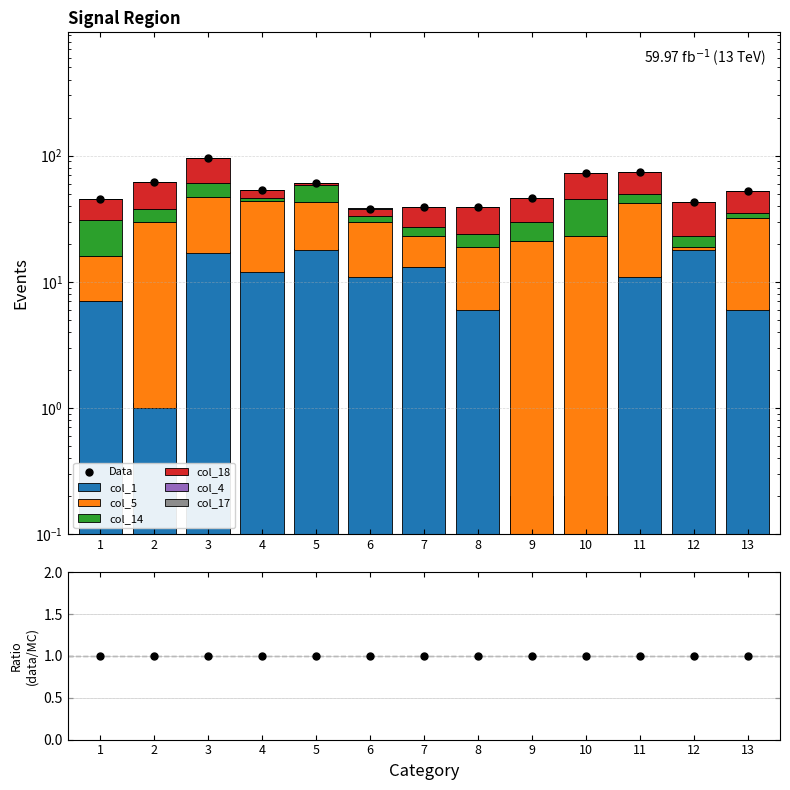

Which series contains the lowest Y value?

col_1